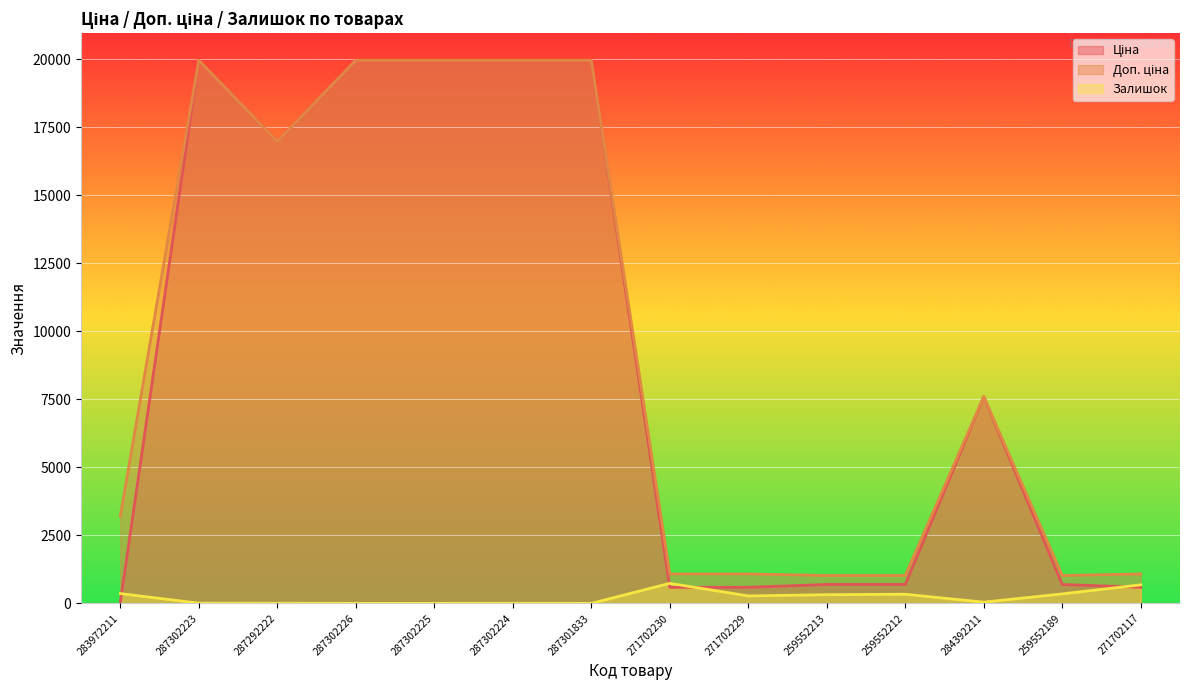

What is the difference between the Доп. ціна values at 271702230 and 287292222?

15894.7